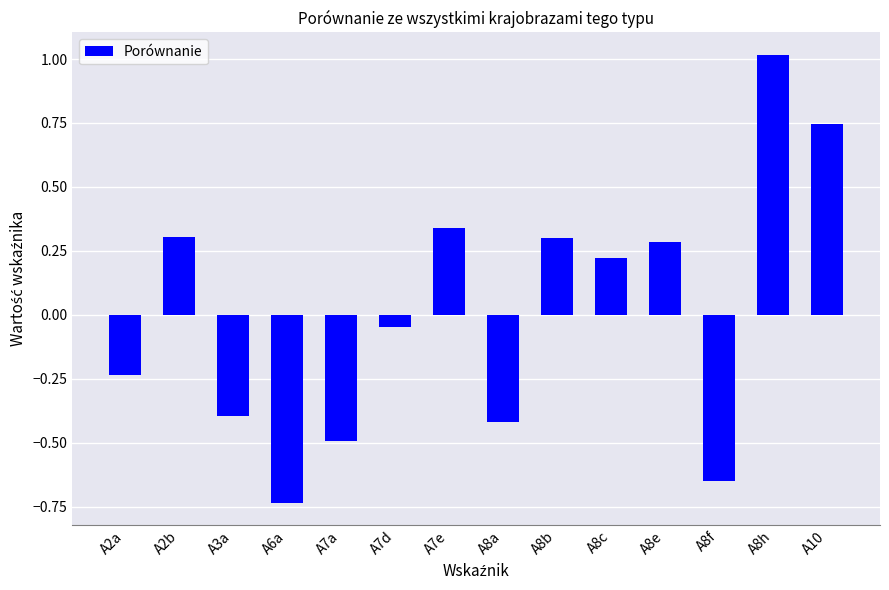

The value at A8f is -0.9. True or false?

False